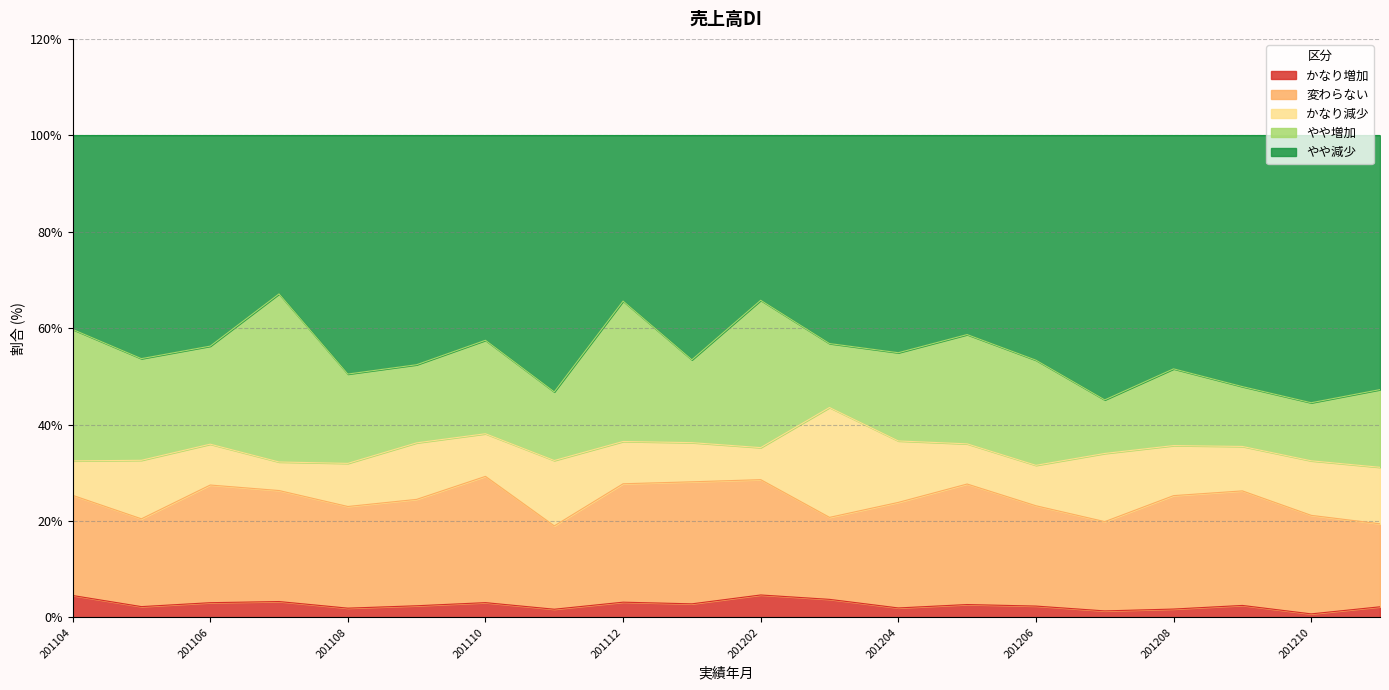

How many lines are shown in the chart?

5